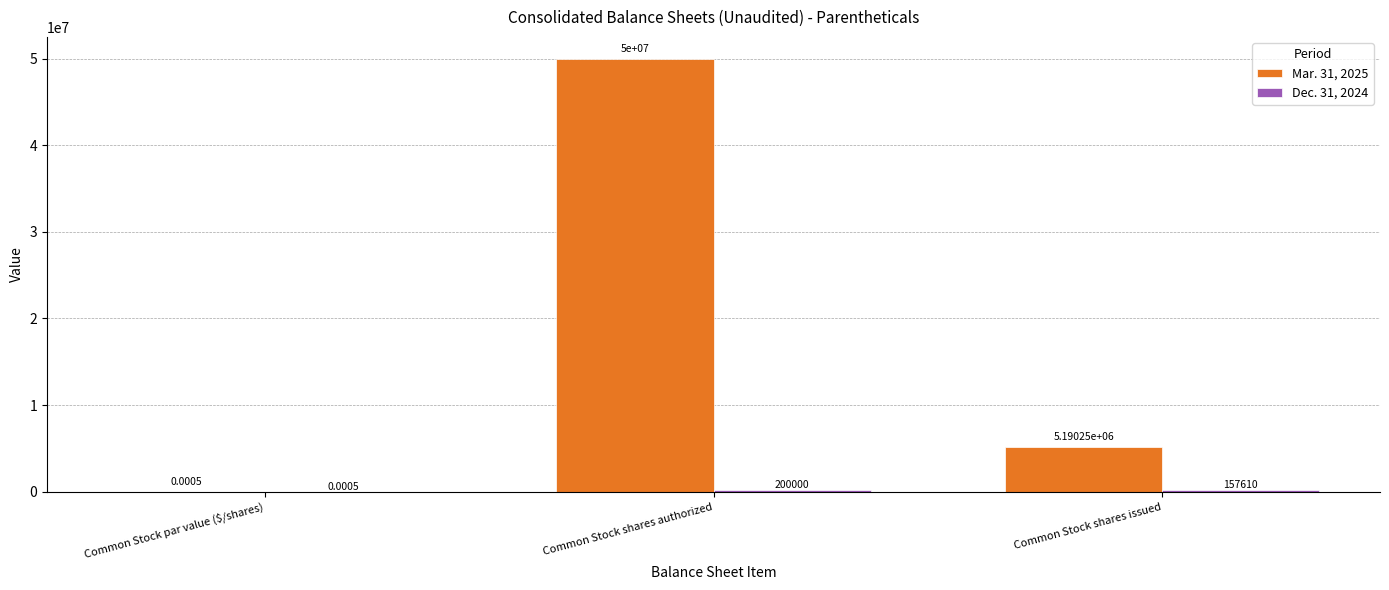

What is the sum of the Mar. 31, 2025 values at Common Stock shares issued and Common Stock par value ($/shares)?

5190251.0